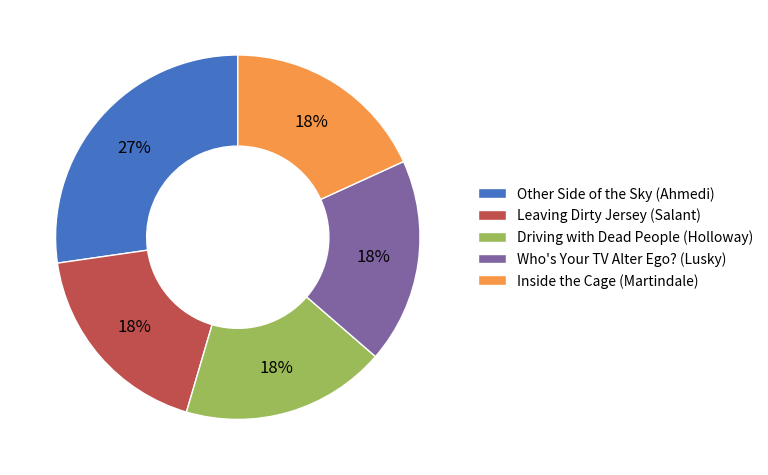

Count the number of slices in the pie.

5